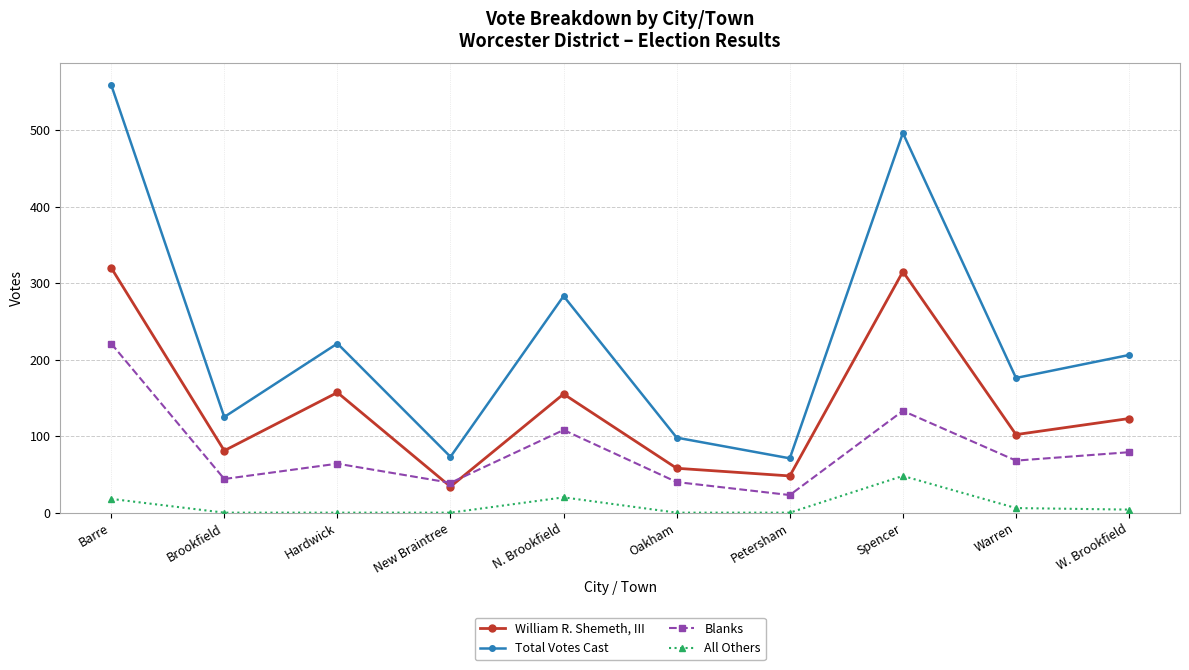

At how many categories does at least one series exceed 544?

1